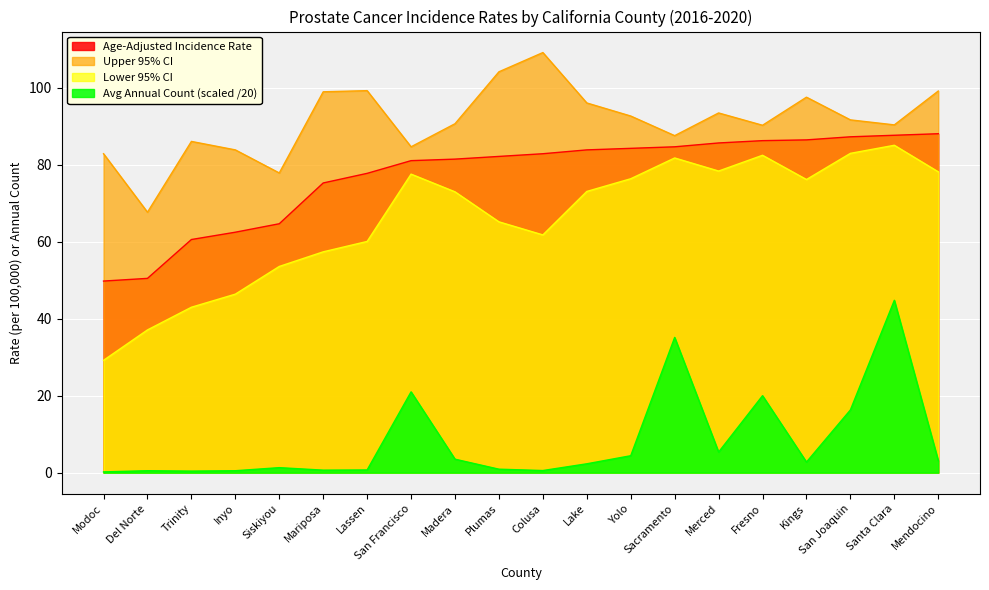

At which label does Age-Adjusted Incidence Rate first exceed 82?

Plumas